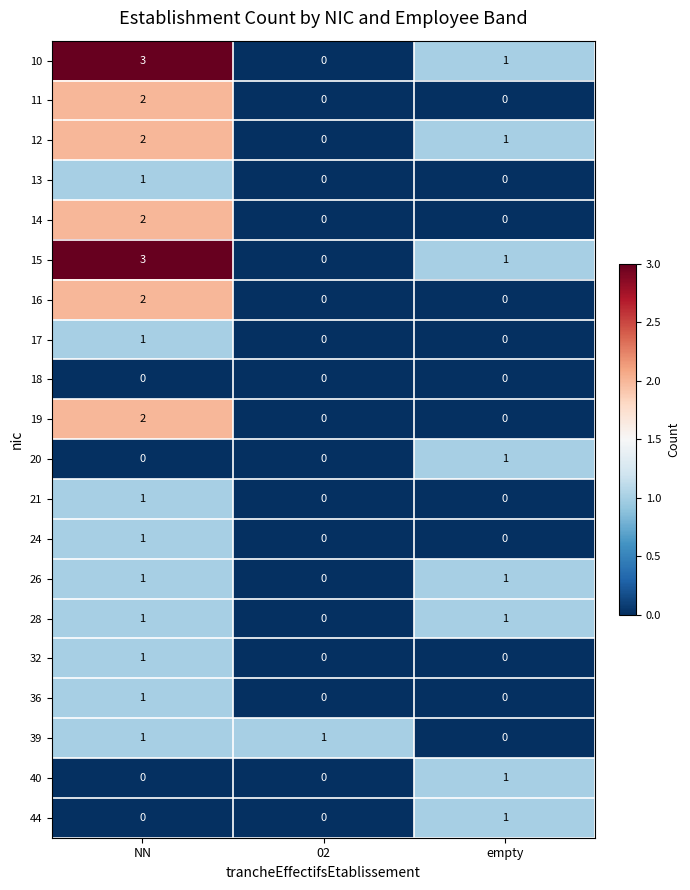

Count the 17 values in the range 0 to 1.

3